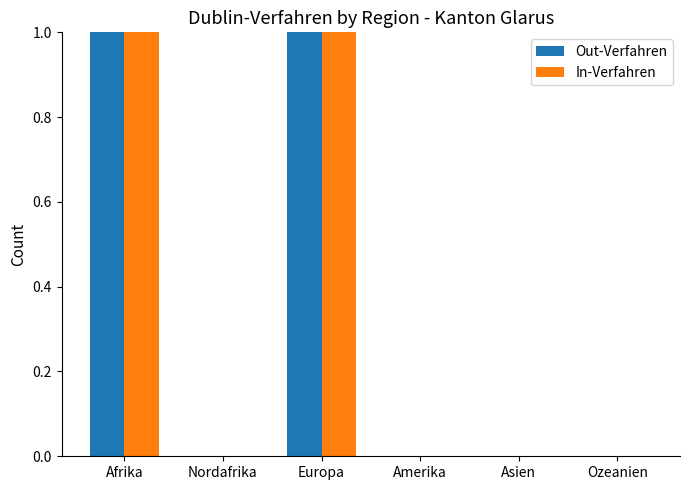

Between Nordafrika and Ozeanien, which series saw the biggest shift?

Out-Verfahren